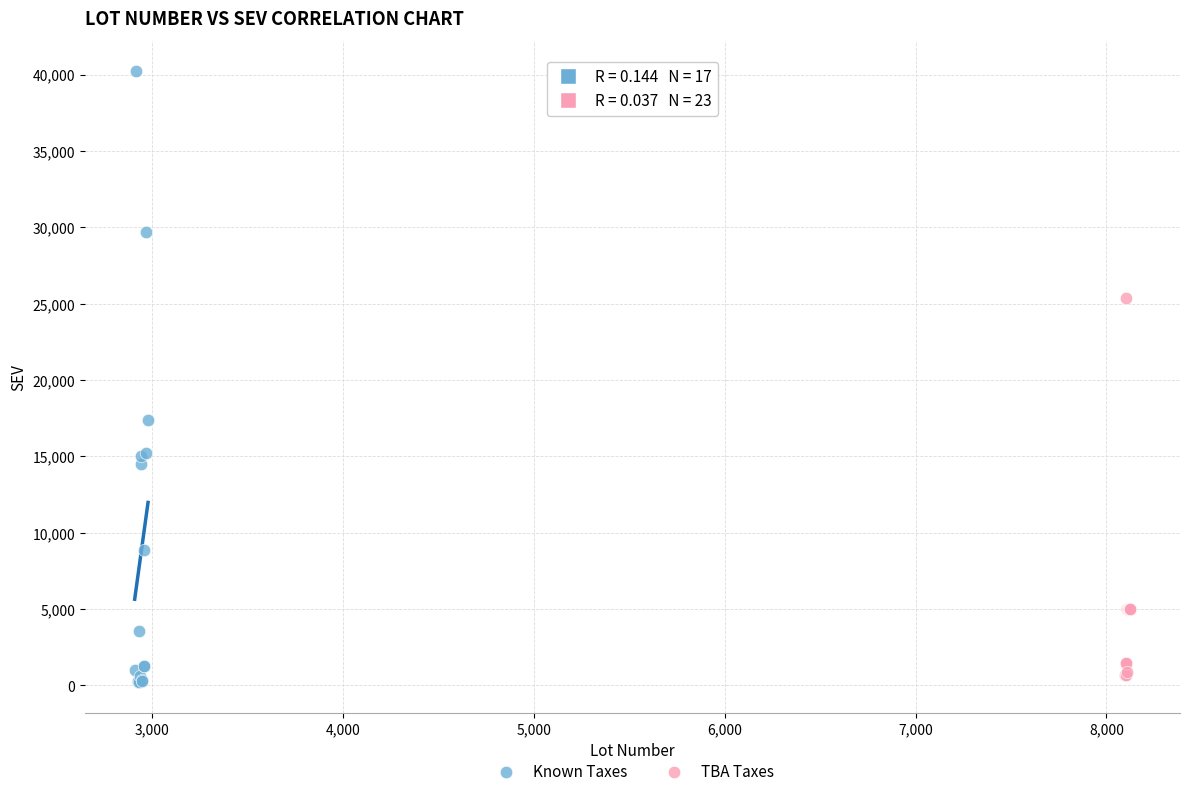

Which series has the largest Y range (max minus min)?

Known Taxes